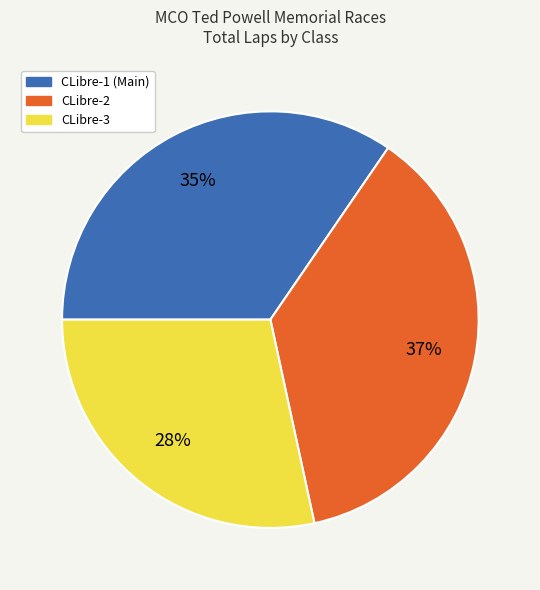

Does any single category account for the majority?

No